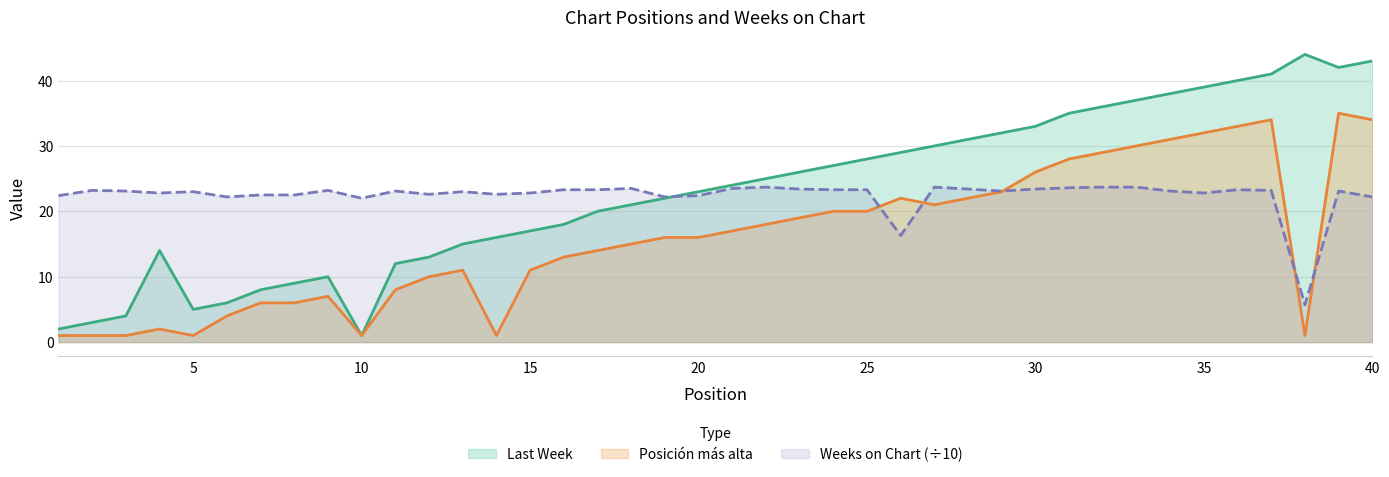

Rank the categories by Weeks on Chart value from lowest to highest.

38, 26, 10, 6, 19, 40, 1, 20, 7, 8, 12, 14, 4, 15, 35, 5, 13, 3, 11, 29, 34, 39, 2, 9, 37, 16, 17, 24, 25, 36, 23, 28, 30, 18, 21, 31, 22, 27, 32, 33